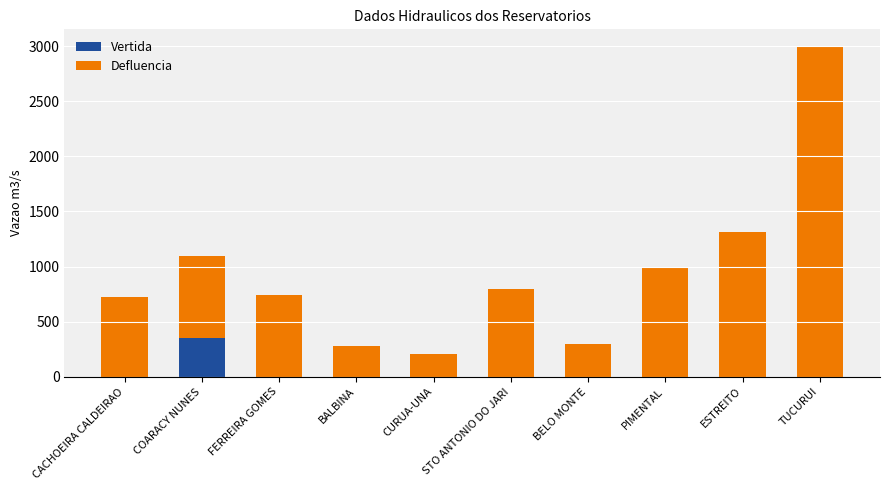

At which label does Vertida reach its peak?

COARACY NUNES